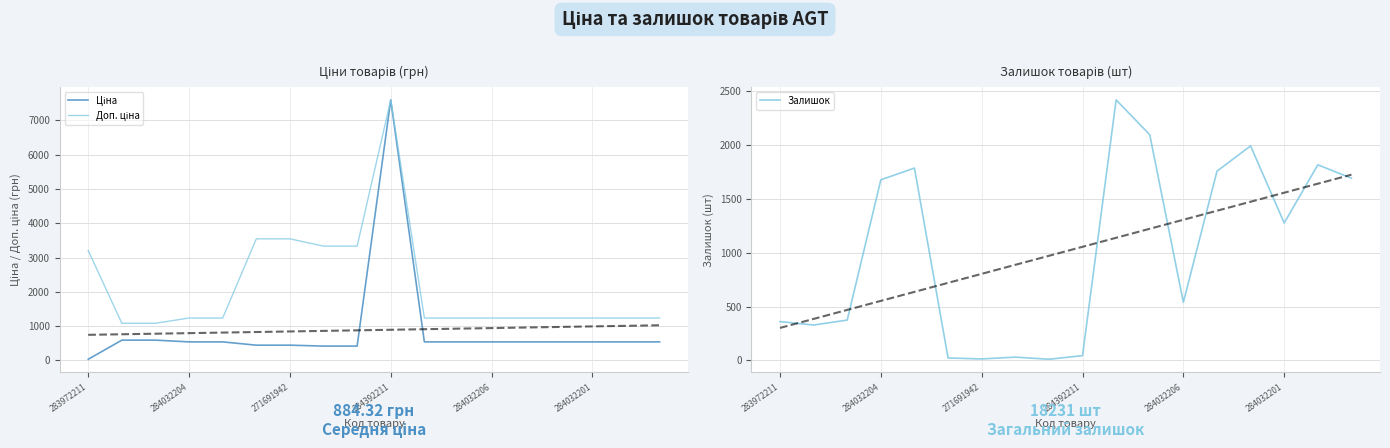

What is the sum of all Ціна values?

15917.8